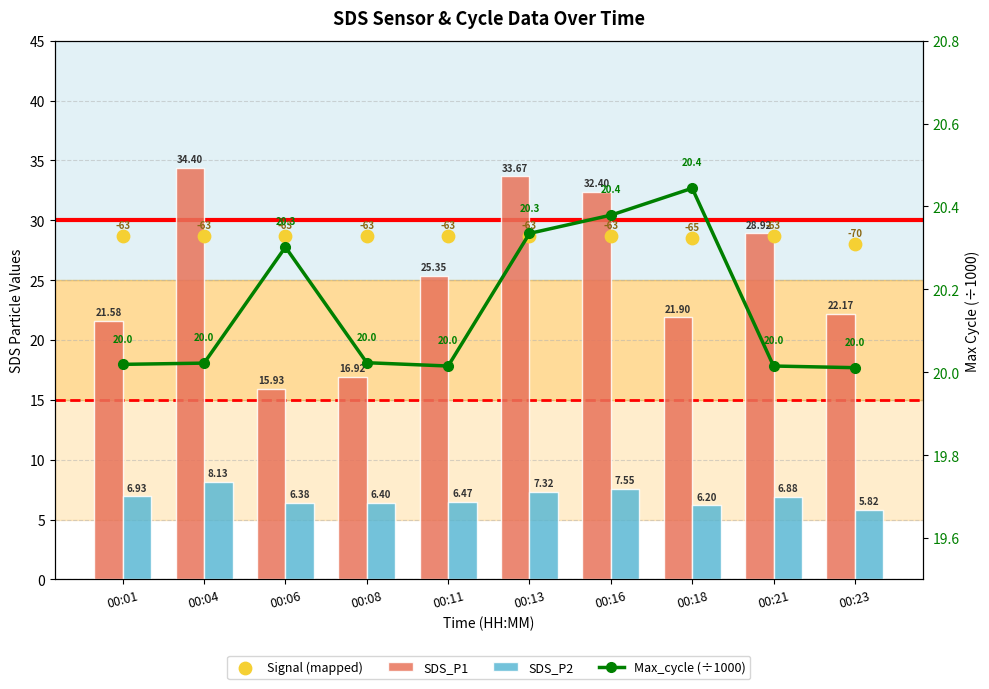

Which series reaches the maximum Y coordinate?

SDS_P1